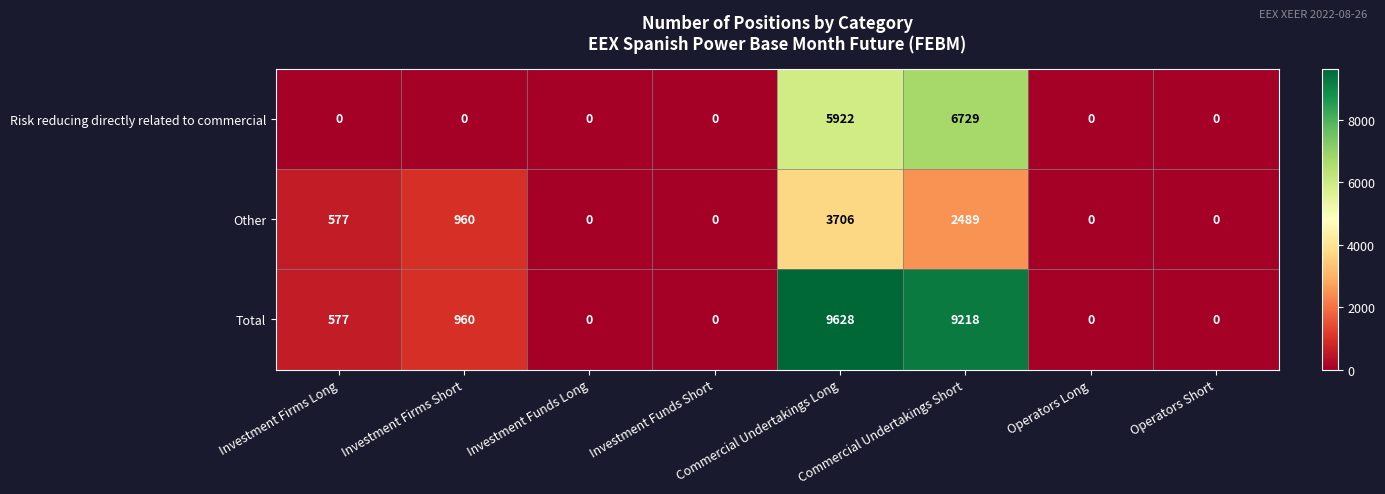

Is it true that Other equals 0 at Operators Long?

True